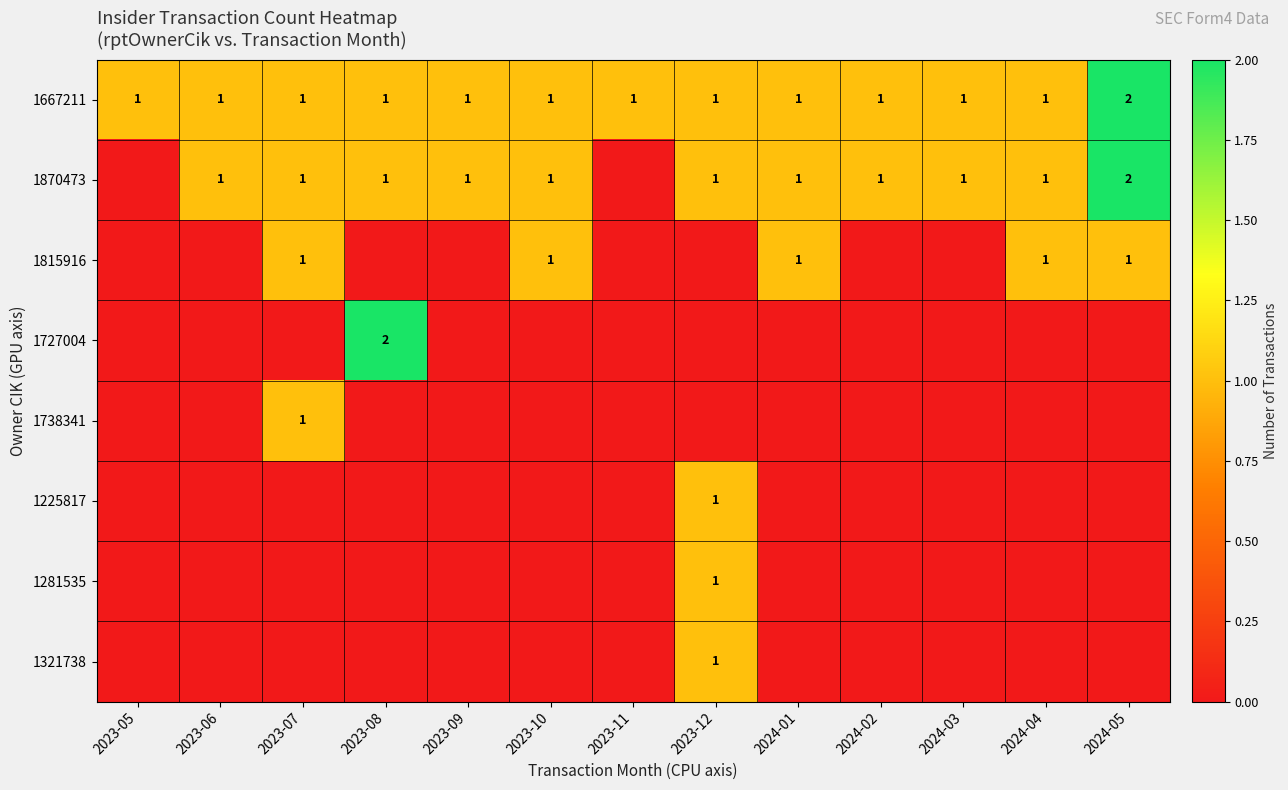

The value of 1667211 at 2023-10 is 1. True or false?

True